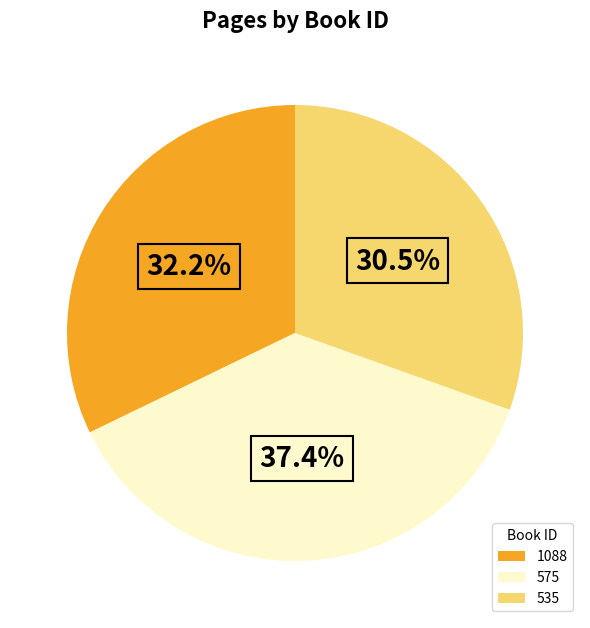

What percentage is the 575 slice, to the nearest percent?

37%